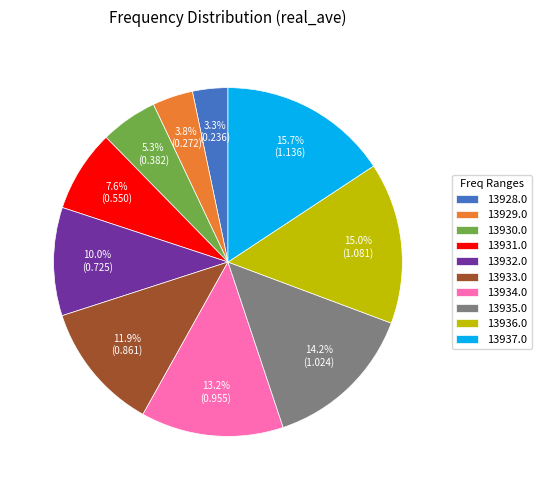

Which category has the biggest portion of the pie?

13937.0